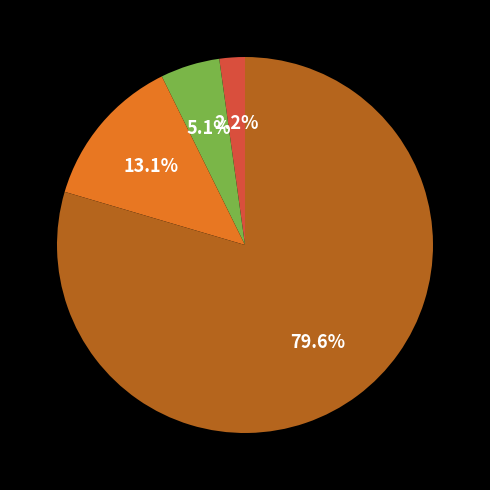

Does any single category account for the majority?

Yes